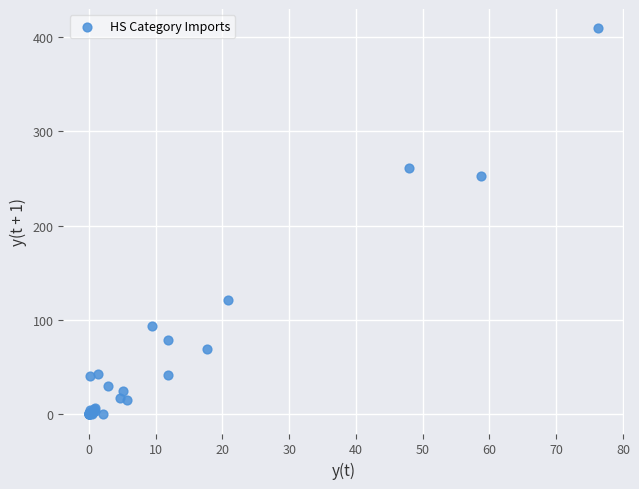

What Y value in the scatter plot is closest to 204?

252.7